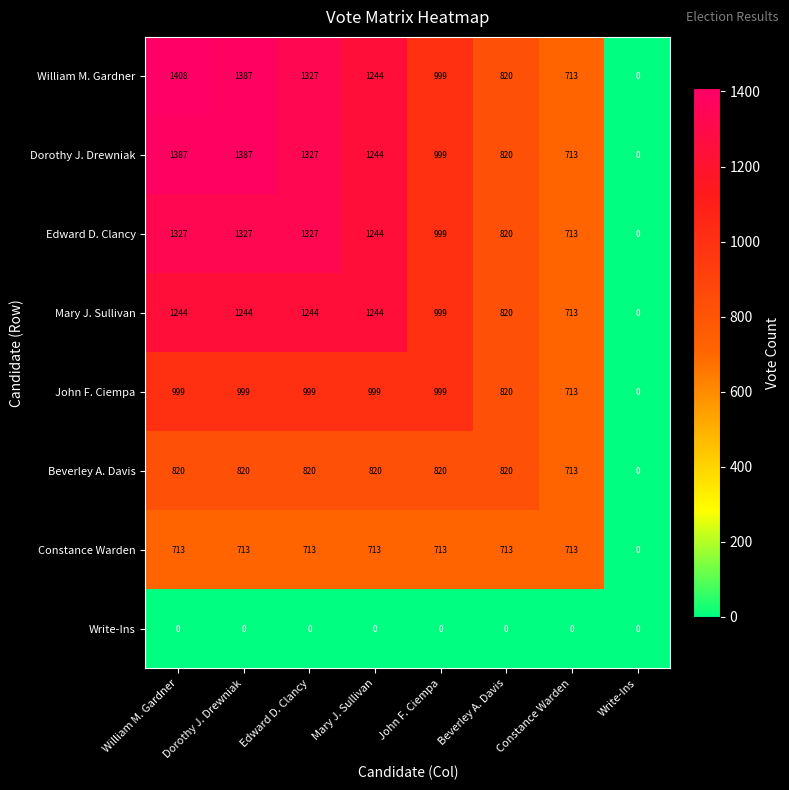

Which series has the largest total across all categories?

William M. Gardner